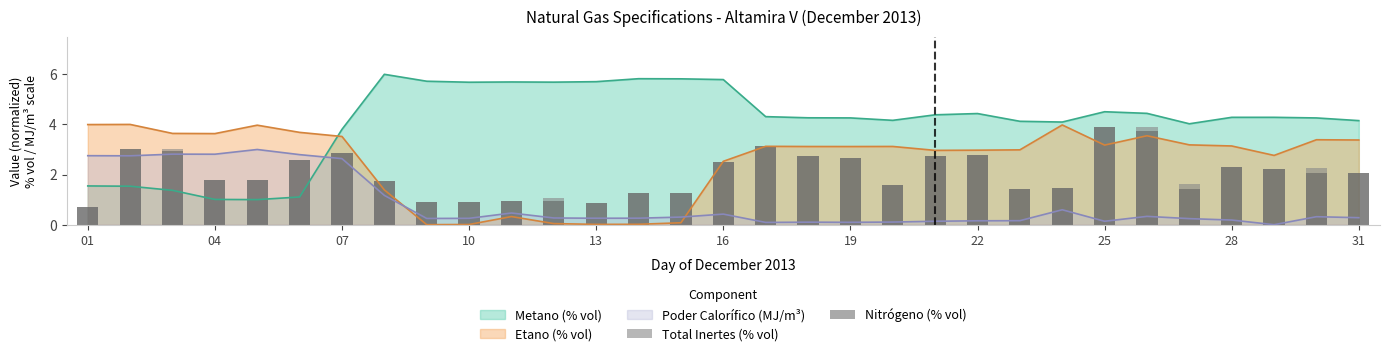

What is the highest value of the Metano (% vol) series?

6.0